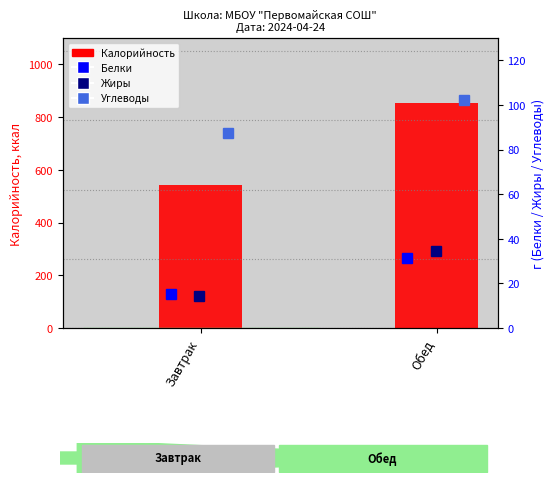

Is the value of Белки at Обед greater than the value of Жиры at Завтрак?

Yes